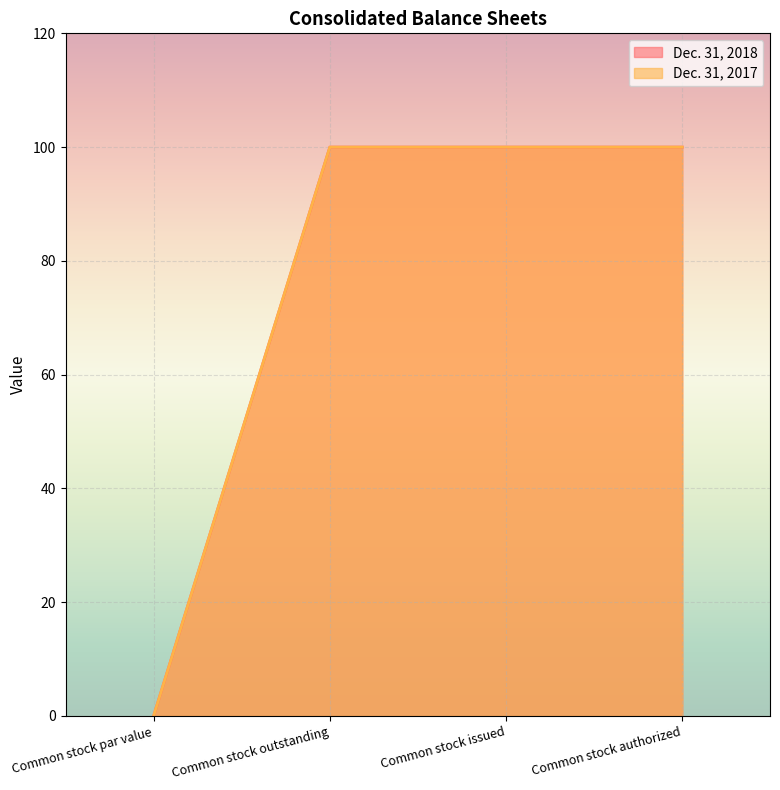

What is the difference between the maximum and minimum values in the Dec. 31, 2017 series?

100.0